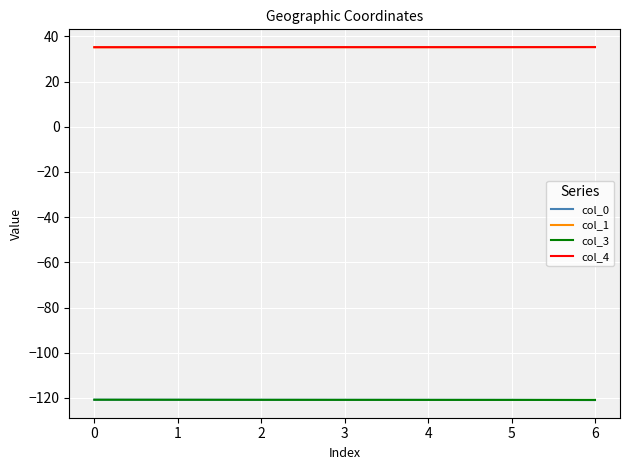

The value of col_3 at 0 is -62.3. True or false?

False